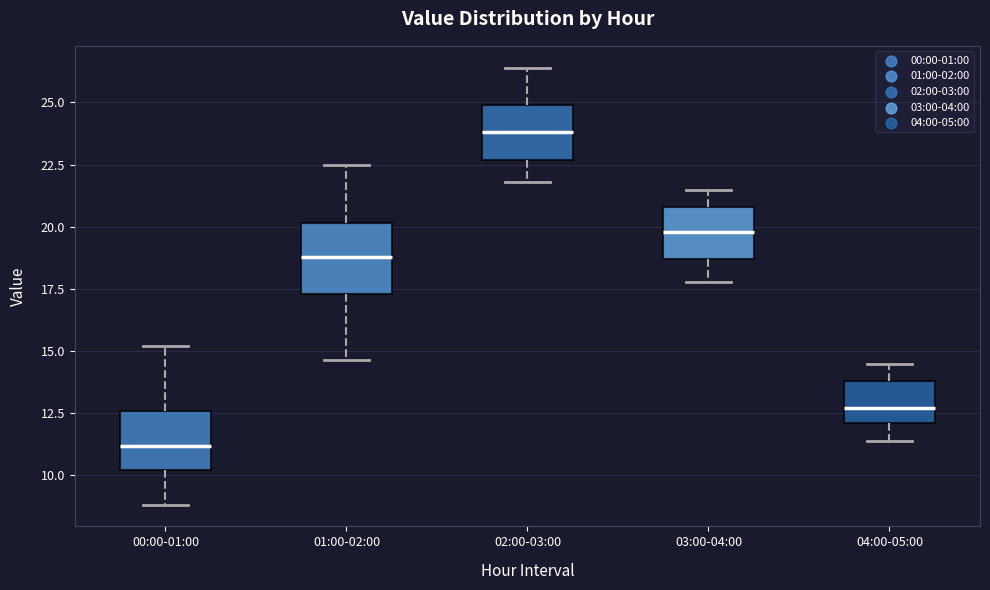

Which box's median line is the lowest?

00:00-01:00